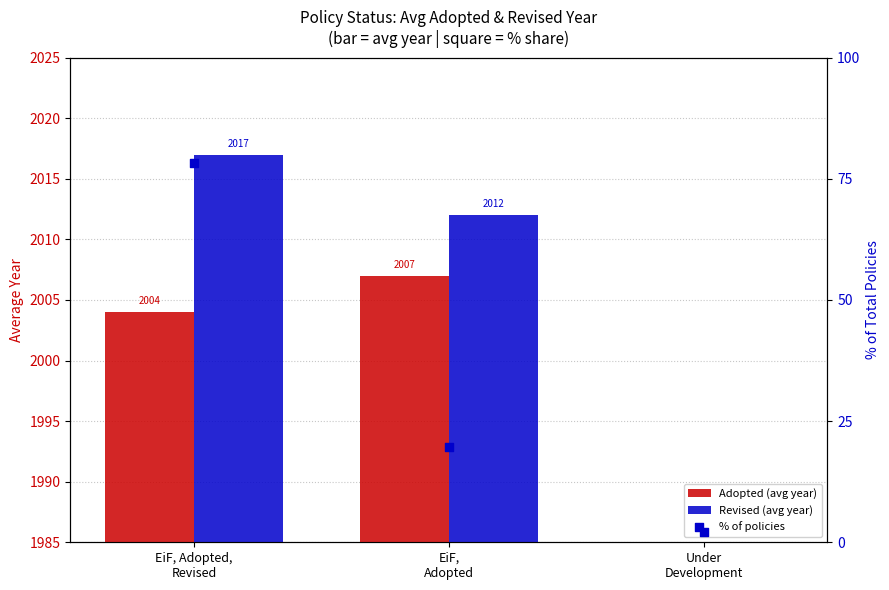

At which category is the sum across all series the highest?

EiF, Adopted,
Revised